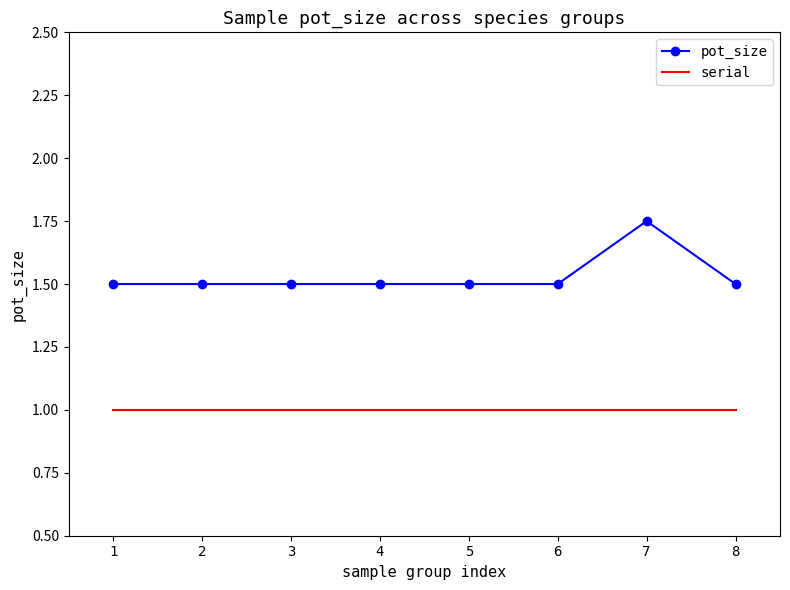

At how many categories does at least one series exceed 1?

8